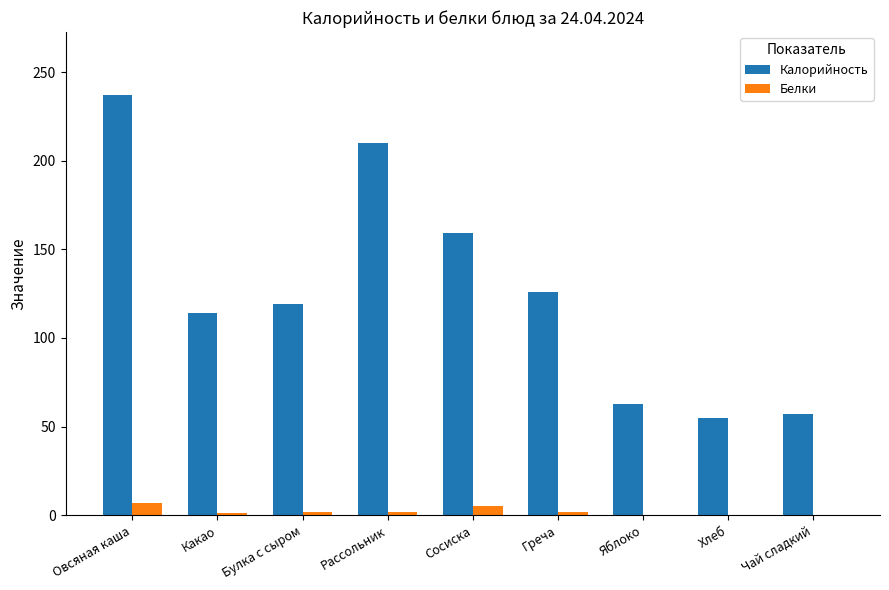

What is the total value across all series at Рассольник?

212